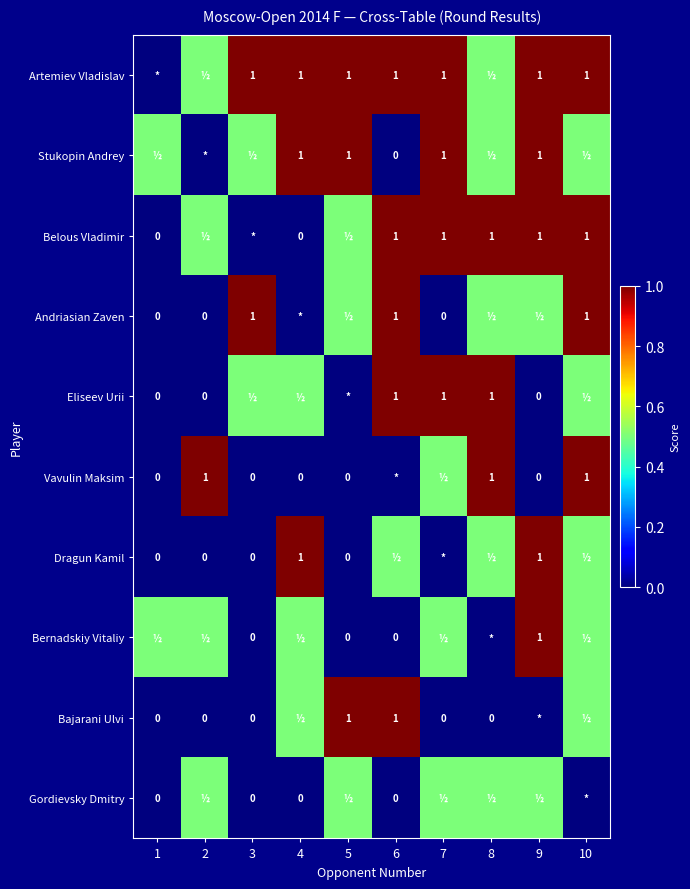

What is the approximate value of Artemiev Vladislav at 7?

1.0